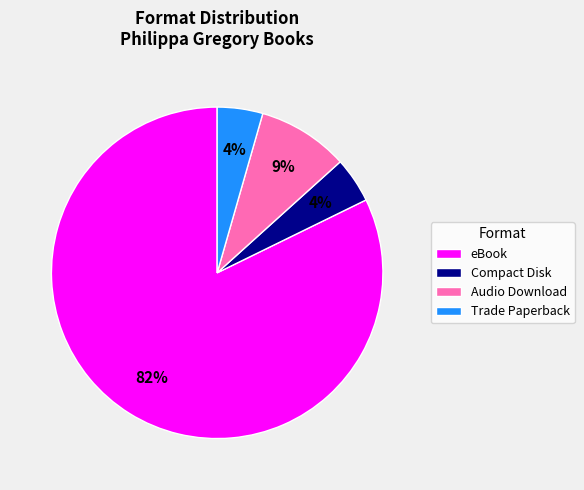

Combined, do Trade Paperback and Compact Disk account for over 50%?

No